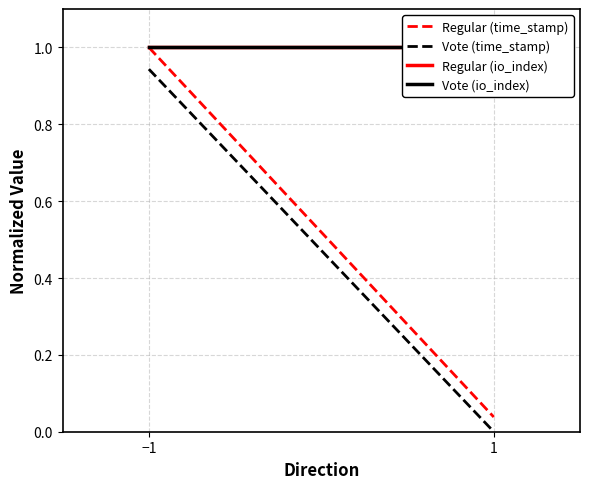

What is the sum of the Vote (io_index) values at 1 and −1?

2.0